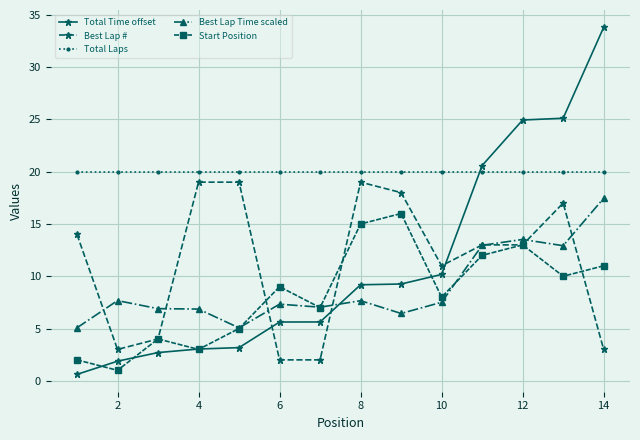

True or false: Best Lap Time scaled has more than 0 interior local peaks.

True